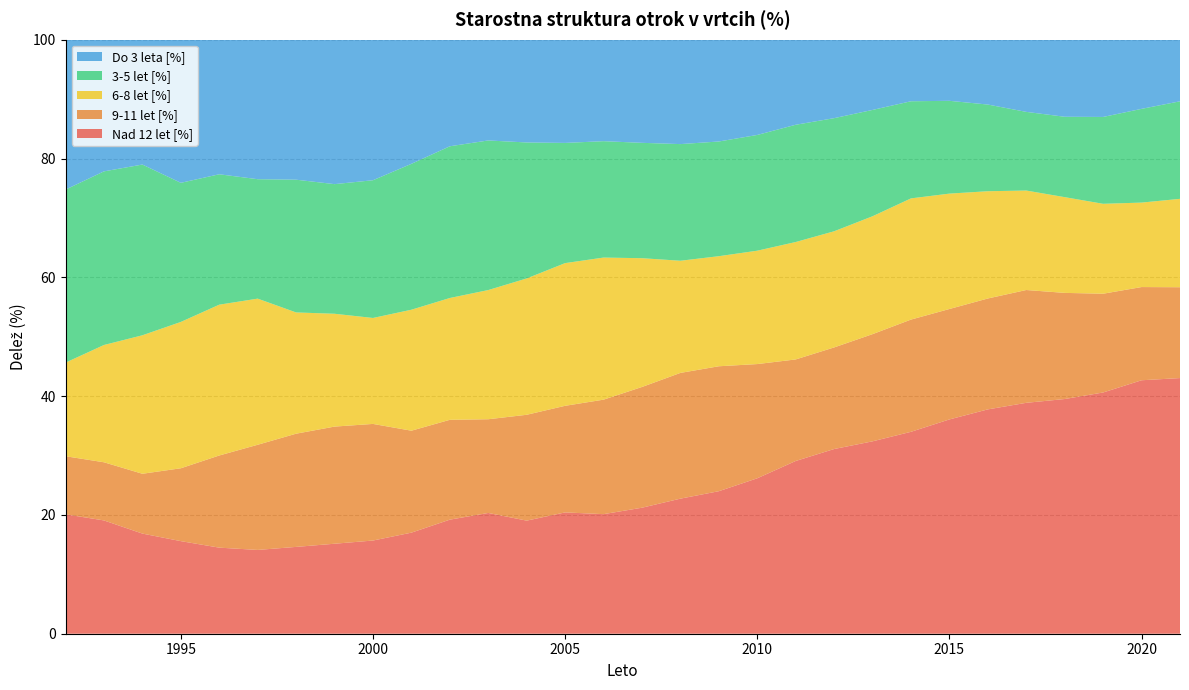

Reading left to right, extract all data points from this chart.

Nad 12 let [%]: 20.1	19.1	16.9	15.6	14.5	14.1	14.6	15.1	15.7	17.0	19.2	20.3	19.0	20.4	20.1	21.2	22.7	24.0	26.2	29.1	31.1	32.4	34.0	36.1	37.8	38.9	39.5	40.6	42.7	43.0
9-11 let [%]: 9.8	9.8	10.1	12.3	15.5	17.7	19.1	19.7	19.6	17.2	16.8	15.8	17.8	17.9	19.3	20.3	21.2	21.0	19.2	17.1	17.1	18.0	18.9	18.6	18.7	19.0	17.9	16.6	15.7	15.3
6-8 let [%]: 15.8	19.7	23.3	24.6	25.4	24.6	20.4	19.0	17.8	20.4	20.5	21.7	23.0	24.0	23.9	21.7	18.9	18.5	19.1	19.8	19.6	19.8	20.4	19.4	18.1	16.7	16.1	15.1	14.2	14.9
3-5 let [%]: 29.1	29.2	28.7	23.4	22.0	20.1	22.4	21.8	23.2	24.6	25.5	25.2	22.9	20.2	19.6	19.4	19.6	19.3	19.5	19.7	19.0	17.9	16.4	15.6	14.6	13.2	13.5	14.6	15.8	16.4
Do 3 leta [%]: 25.2	22.2	21.0	24.1	22.7	23.5	23.6	24.3	23.7	20.9	17.9	17.0	17.3	17.4	17.1	17.4	17.6	17.1	16.0	14.3	13.2	11.8	10.4	10.3	10.9	12.1	13.0	13.0	11.6	10.4